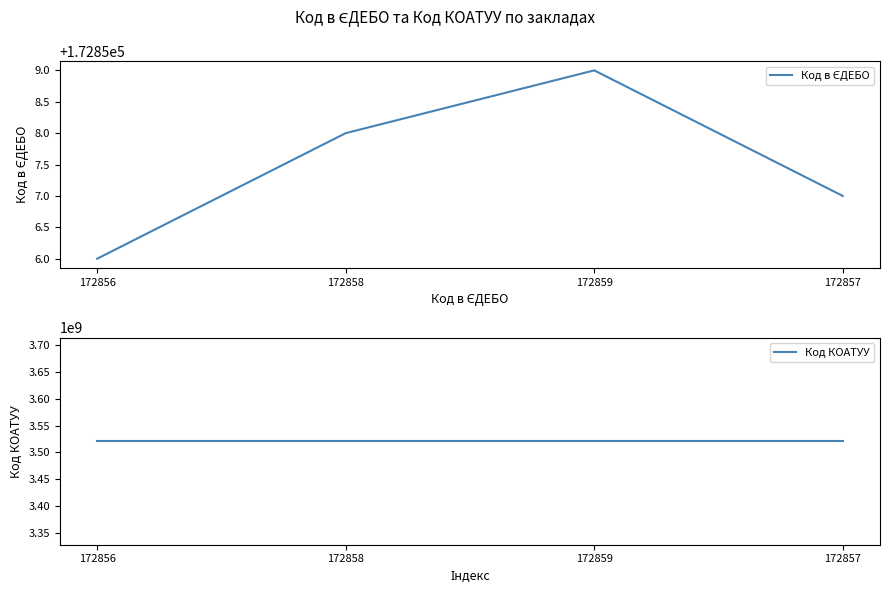

Is it true that Код в ЄДЕБО equals 172856 at 172856?

True